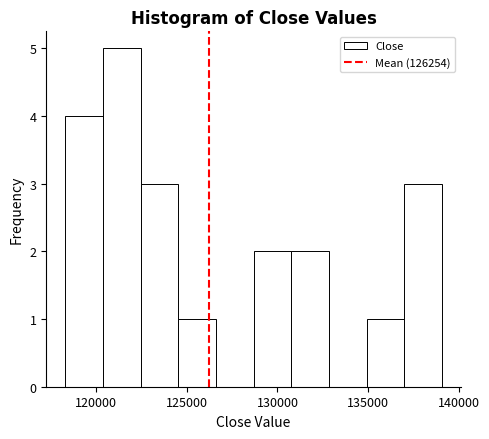

Reading left to right, list every bar in this chart as the range it spans on the x-axis followed by its height. Neither the bar edges nor the heights are printed on the chart, so give them approximately, as read against the axes.

118500 to 120500: 4
120500 to 122500: 5
122500 to 124500: 3
124500 to 126500: 1
126500 to 128500: 0
128500 to 131000: 2
131000 to 133000: 2
133000 to 135000: 0
135000 to 137000: 1
137000 to 139000: 3